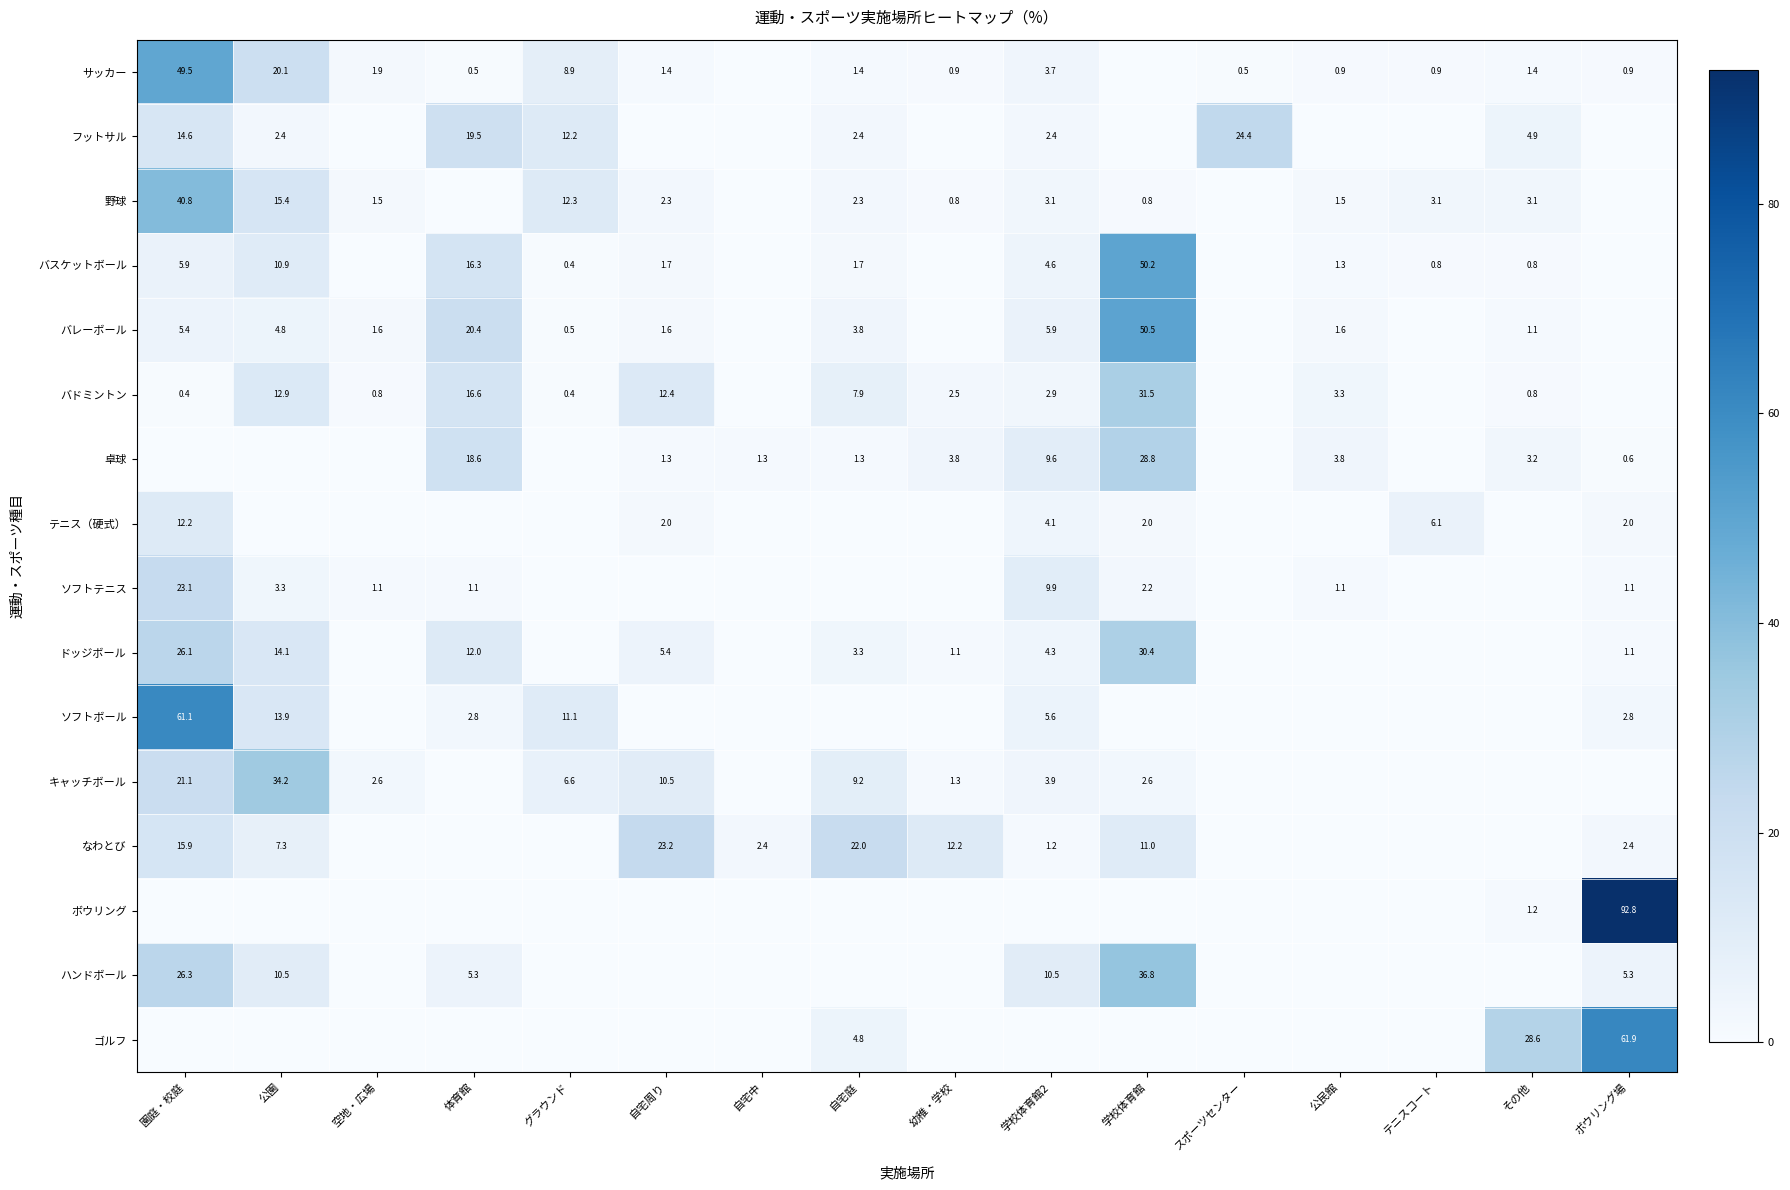

Is it true that 野球 equals 9.6 at 公園?

False